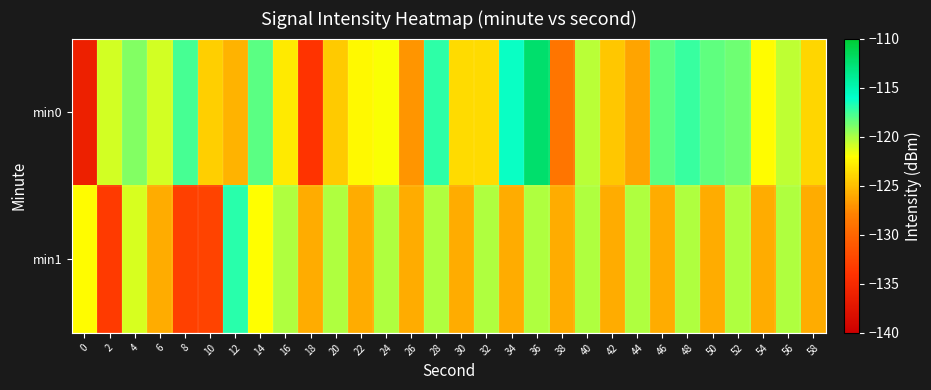

At how many categories does at least one series exceed -125?

27